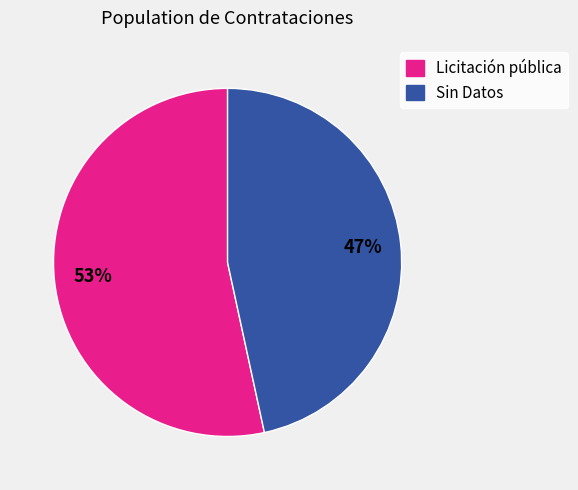

Is the sum of Licitación pública and Sin Datos greater than half?

Yes